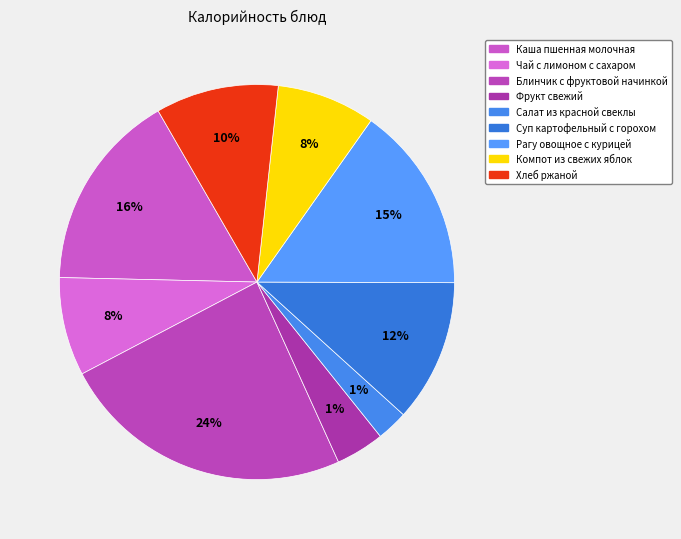

Is there a majority slice in this chart?

No